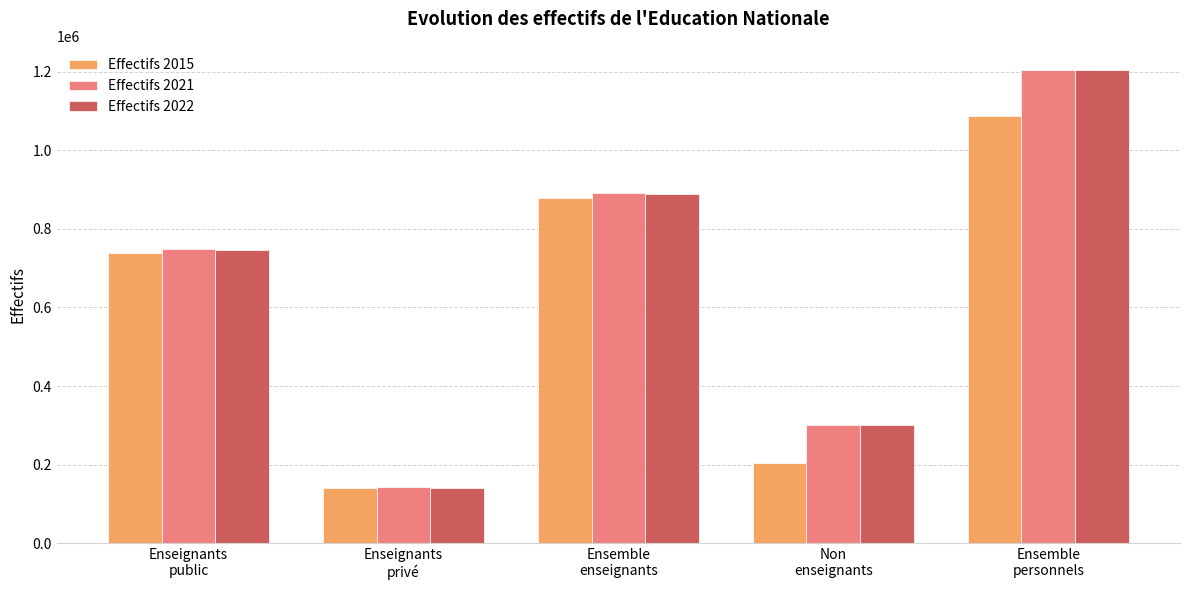

At how many categories does at least one series exceed 510374?

3